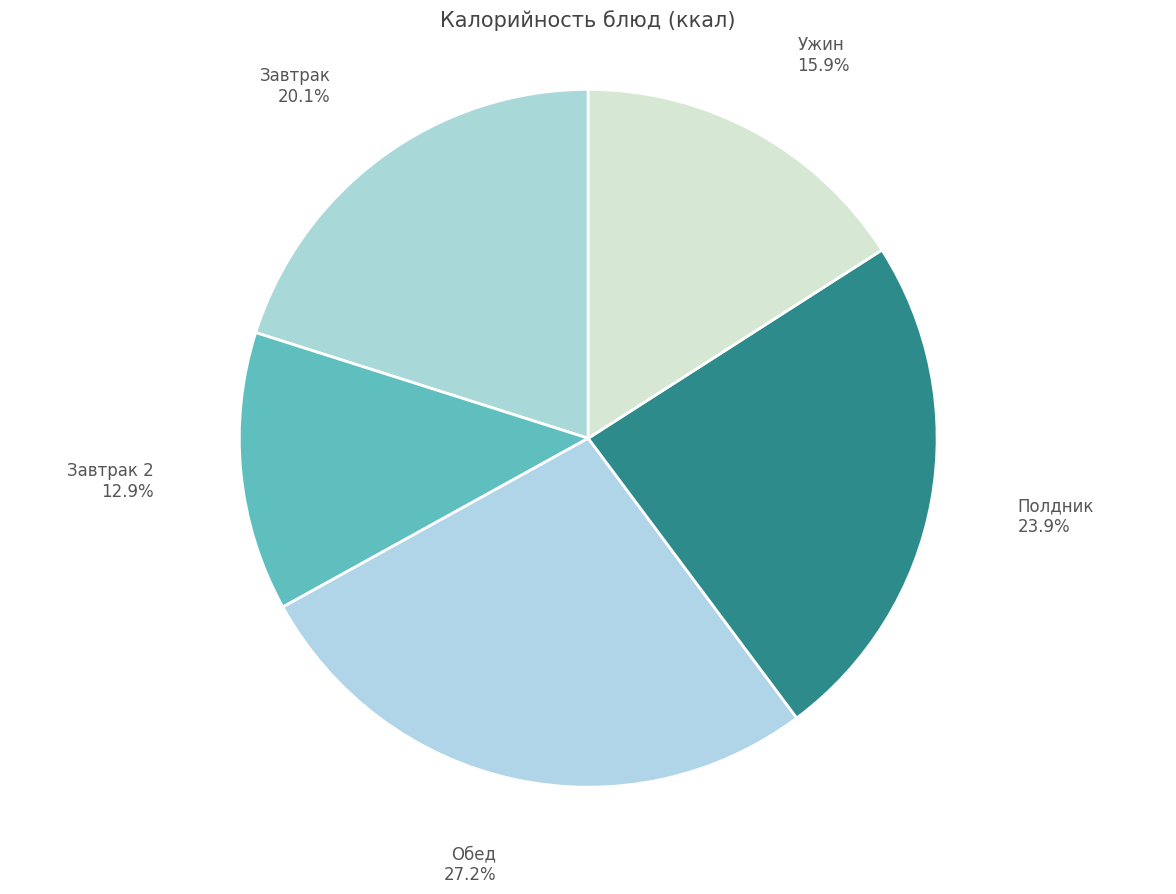

Do Завтрак 2 and Ужин together represent more than half of the pie?

No